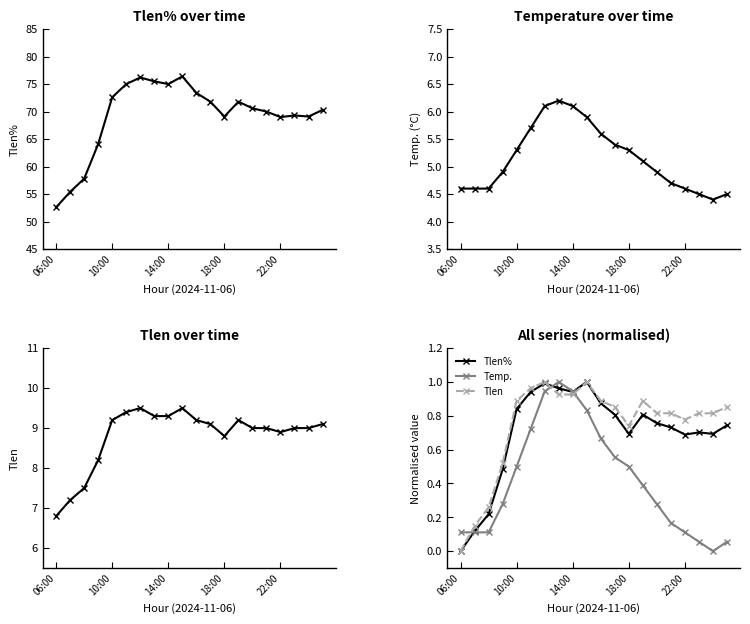

Reading left to right, list all the values displayed in this chart.

Tlen%: 0.0	0.1	0.2	0.5	0.8	0.9	1.0	1.0	0.9	1.0	0.9	0.8	0.7	0.8	0.8	0.7	0.7	0.7	0.7	0.7
Temp.: 0.1	0.1	0.1	0.3	0.5	0.7	0.9	1.0	0.9	0.8	0.7	0.6	0.5	0.4	0.3	0.2	0.1	0.1	0.0	0.1
Tlen: 0.0	0.1	0.3	0.5	0.9	1.0	1.0	0.9	0.9	1.0	0.9	0.9	0.7	0.9	0.8	0.8	0.8	0.8	0.8	0.9